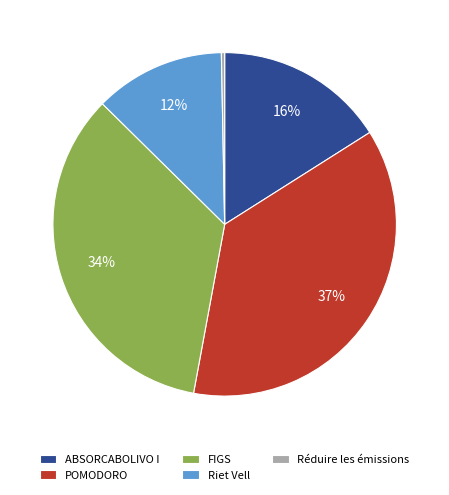

Is the sum of Réduire les émissions and POMODORO greater than half?

No